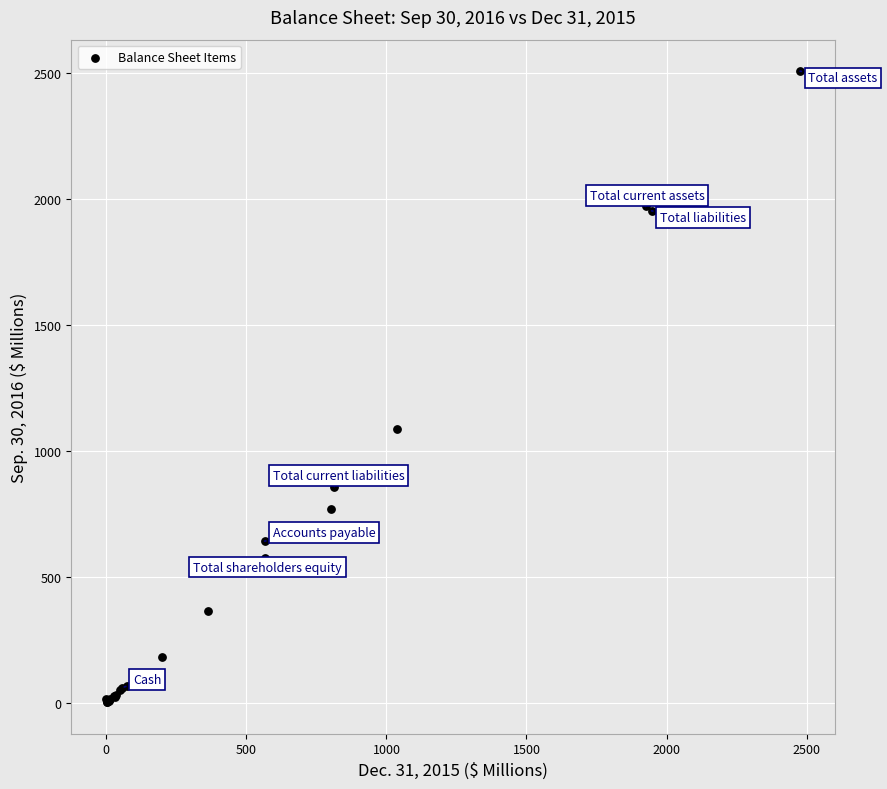

What Y value in the scatter plot is closest to 1255?

1088.1